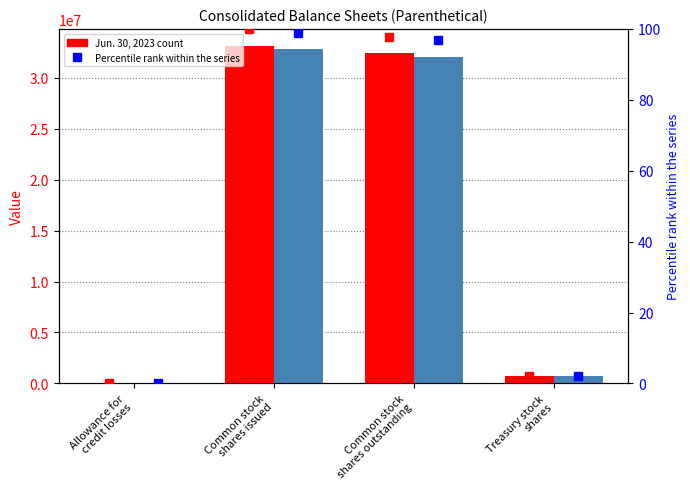

What is the label of the 3rd bar from the left?

Common stock
shares outstanding